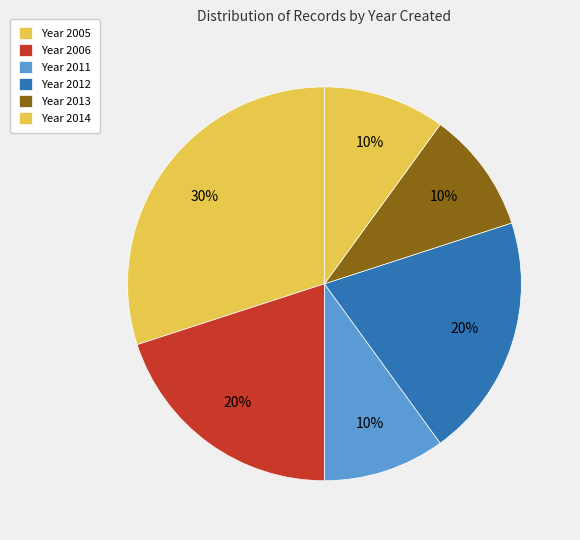

Which category has the biggest portion of the pie?

Year 2005